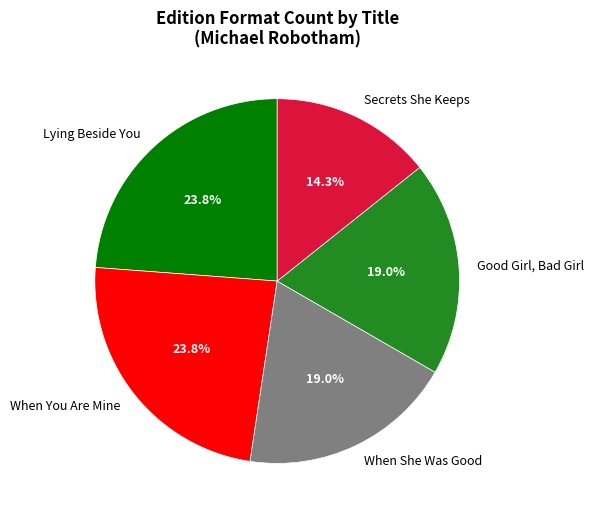

Which slice is the smallest?

Secrets She Keeps